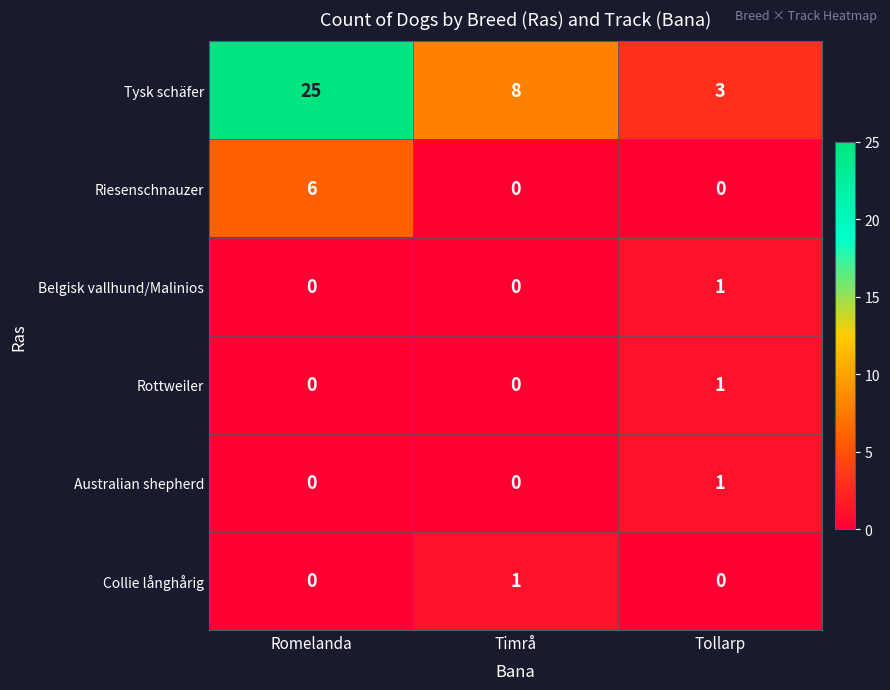

Which series has the largest total across all categories?

Tysk schäfer